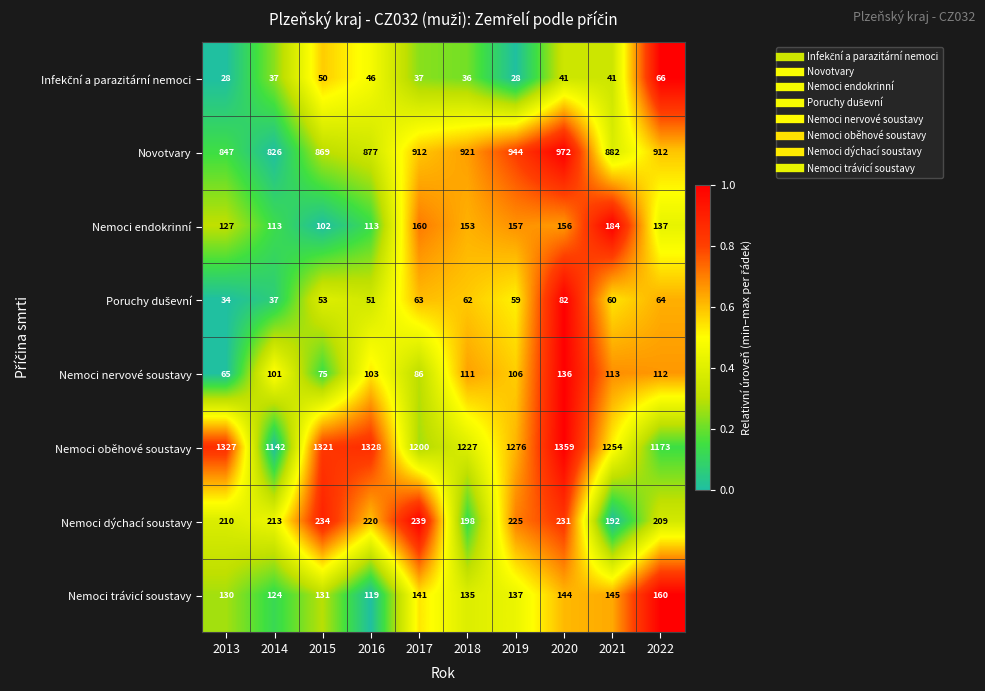

Which series has the largest total across all categories?

Nemoci oběhové soustavy